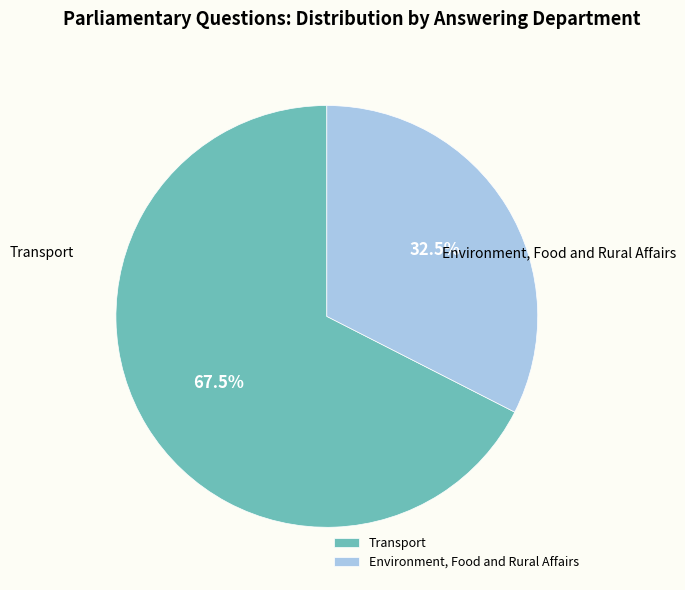

Rank the categories by value from lowest to highest.

Environment, Food and Rural Affairs, Transport